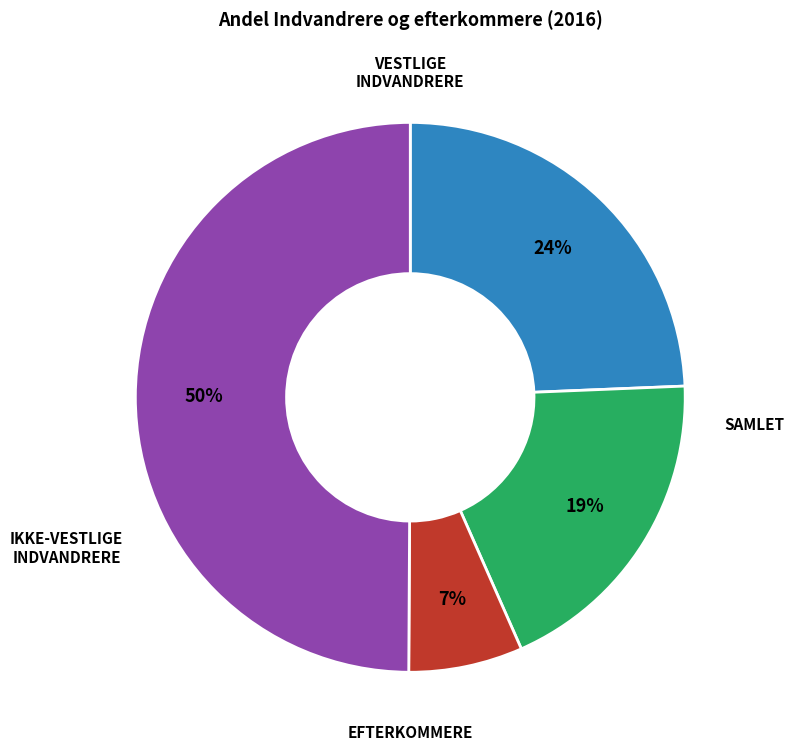

To the nearest percent, what is the difference between the largest and smallest slice percentages?

43%